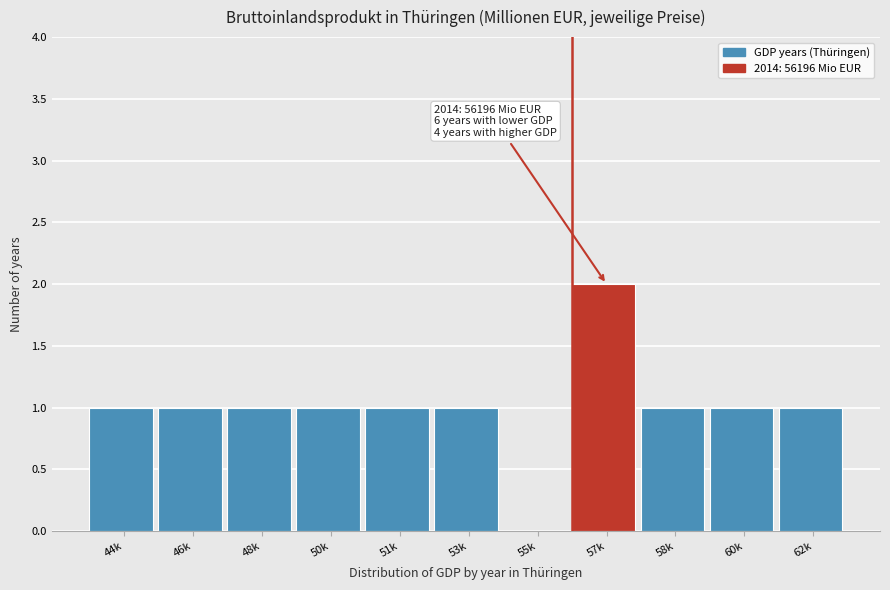

Reading left to right, transcribe all the data shown in this chart.

44k=1	46k=1	48k=1	50k=1	51k=1	53k=1	55k=0	57k=2	58k=1	60k=1	62k=1